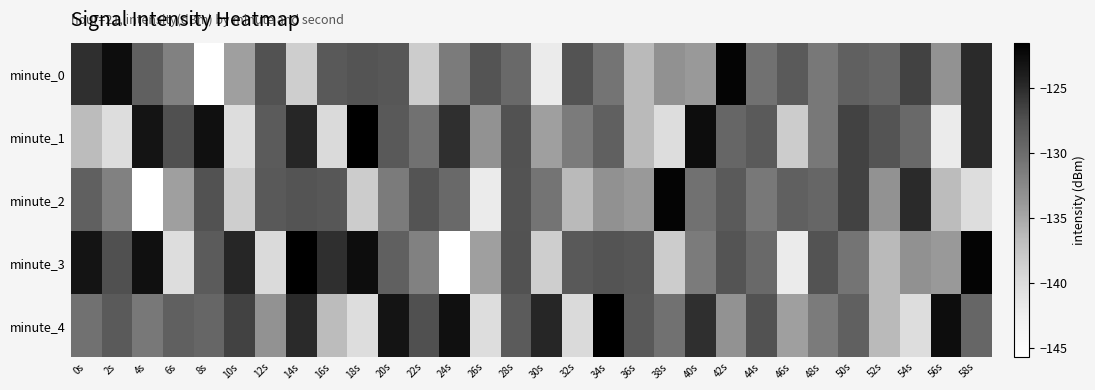

Which series changed the most between 36s and 44s?

minute_1